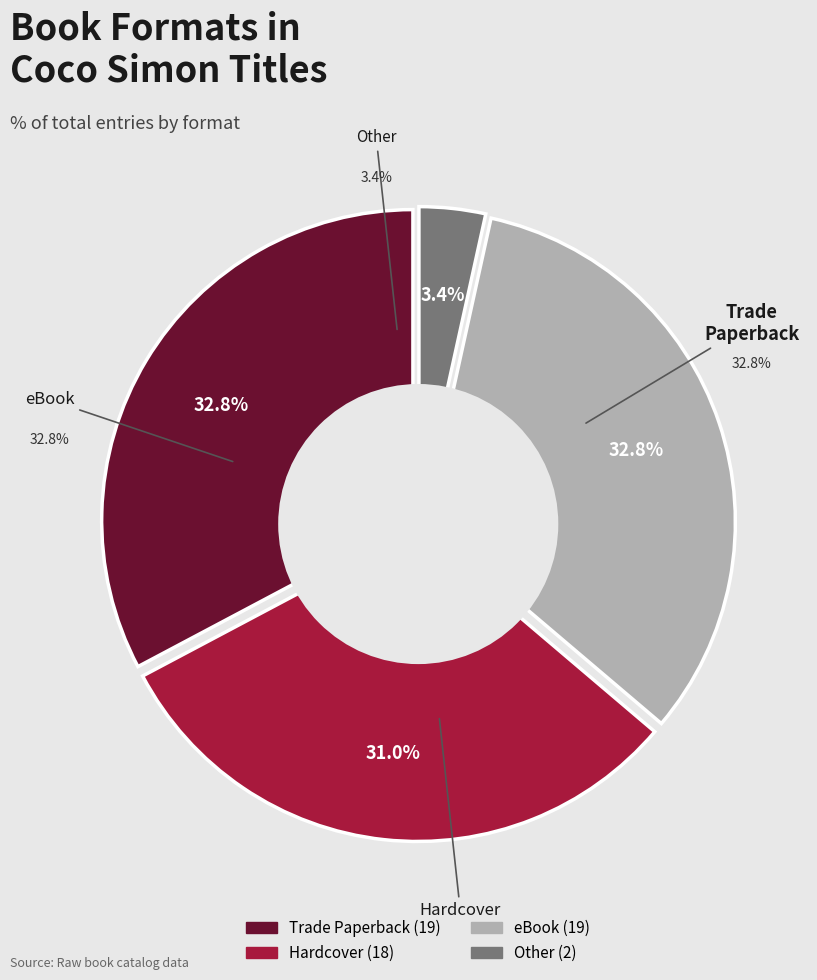

How many slices are in this pie chart?

4